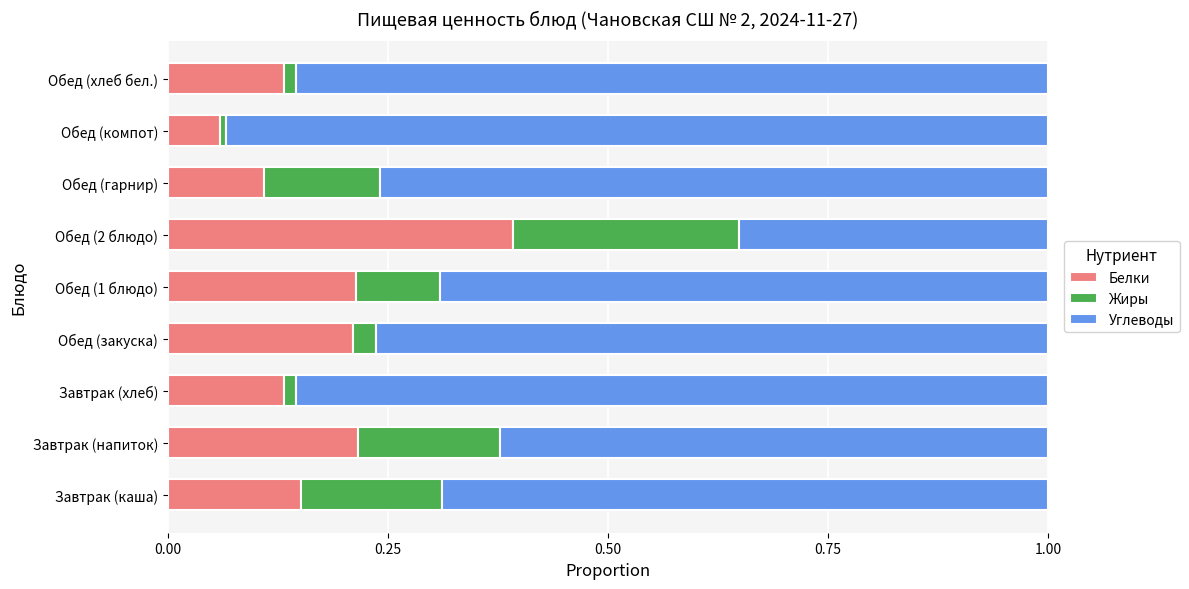

What is the total value across all series at Обед (1 блюдо)?

1.0